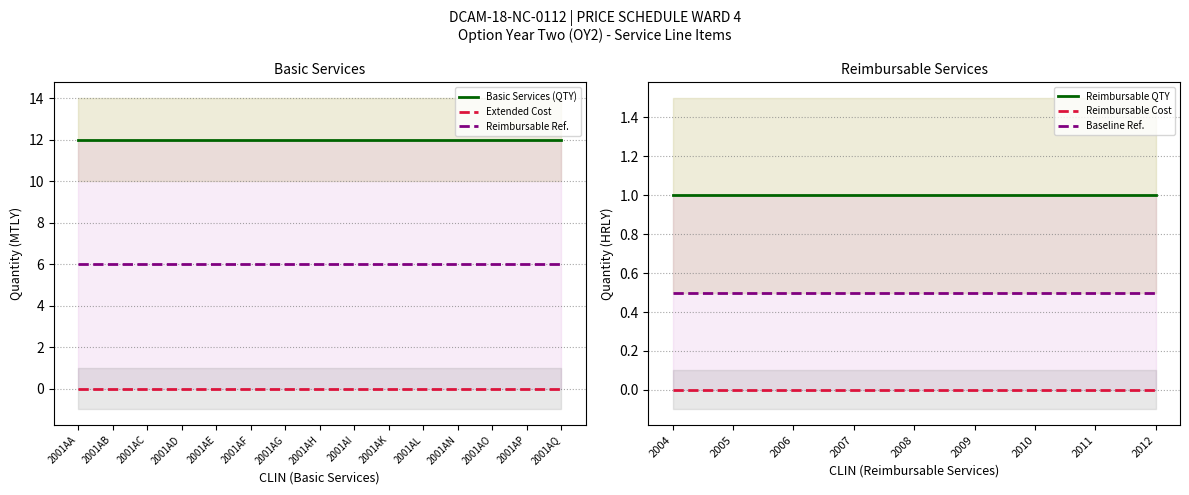

Which has a higher value, 2001AK or 2001AB?

2001AK